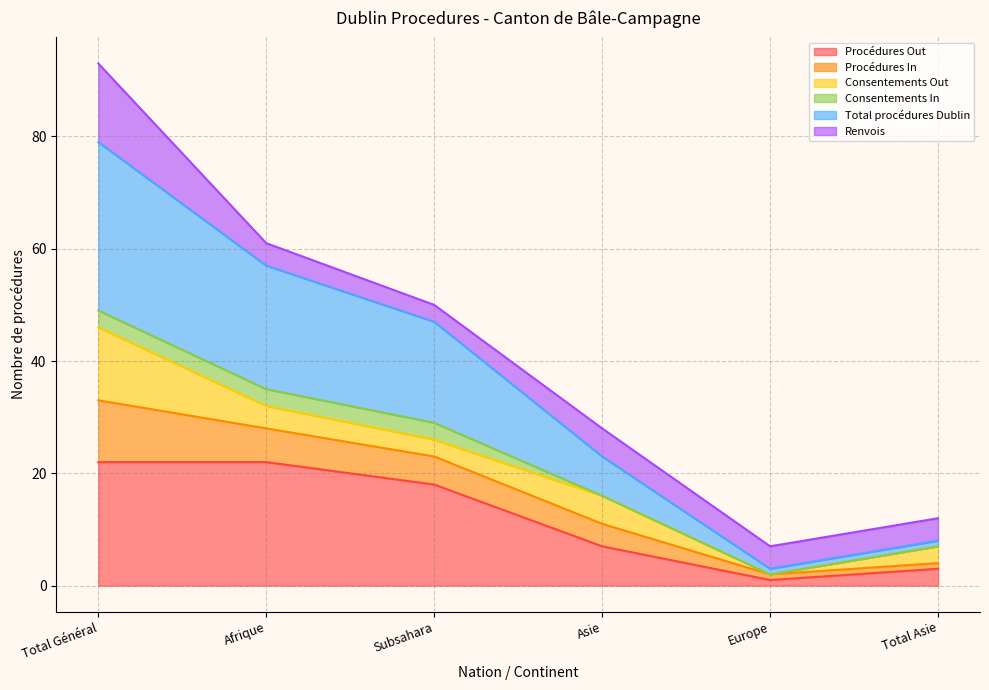

How many categories are shown in the chart?

6